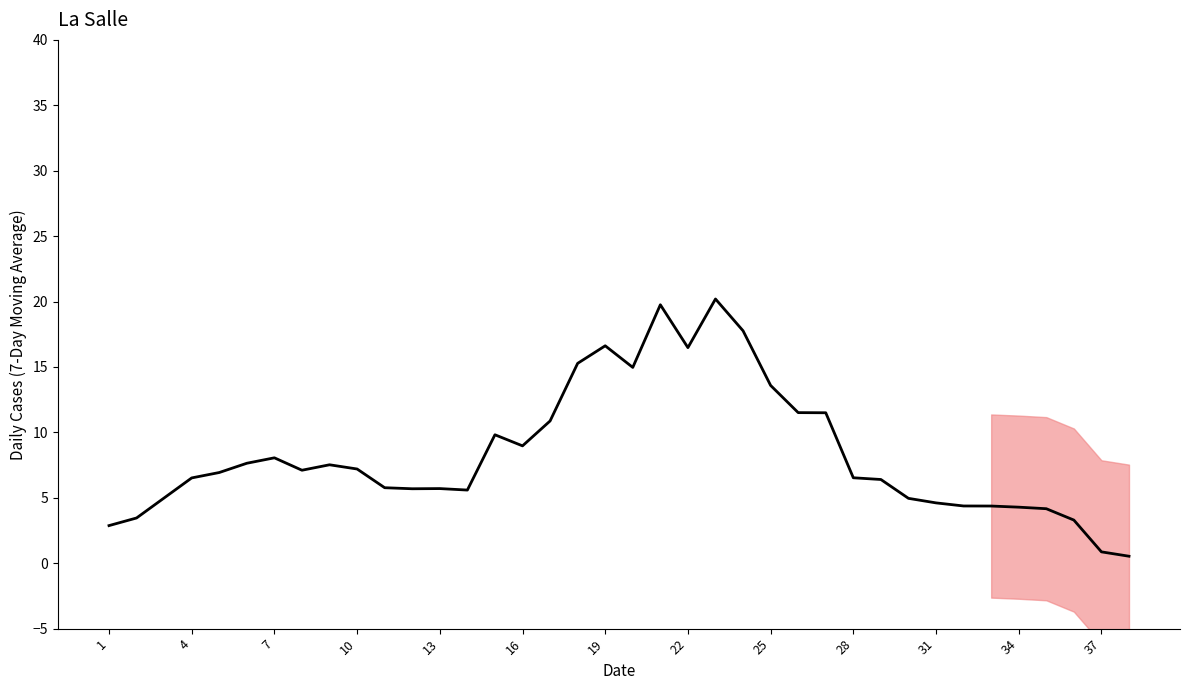

How many series are shown in this chart?

1